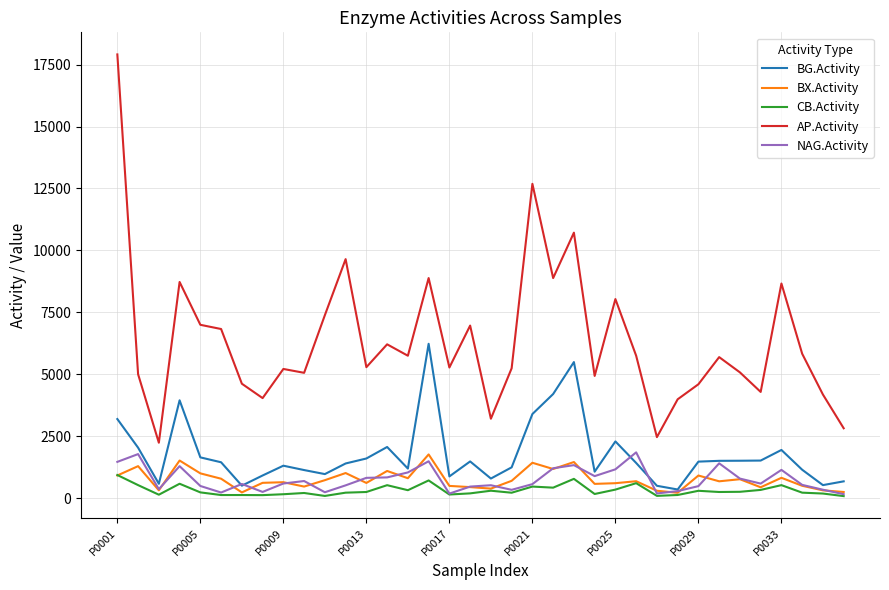

What is the maximum value for BG.Activity?

6226.5